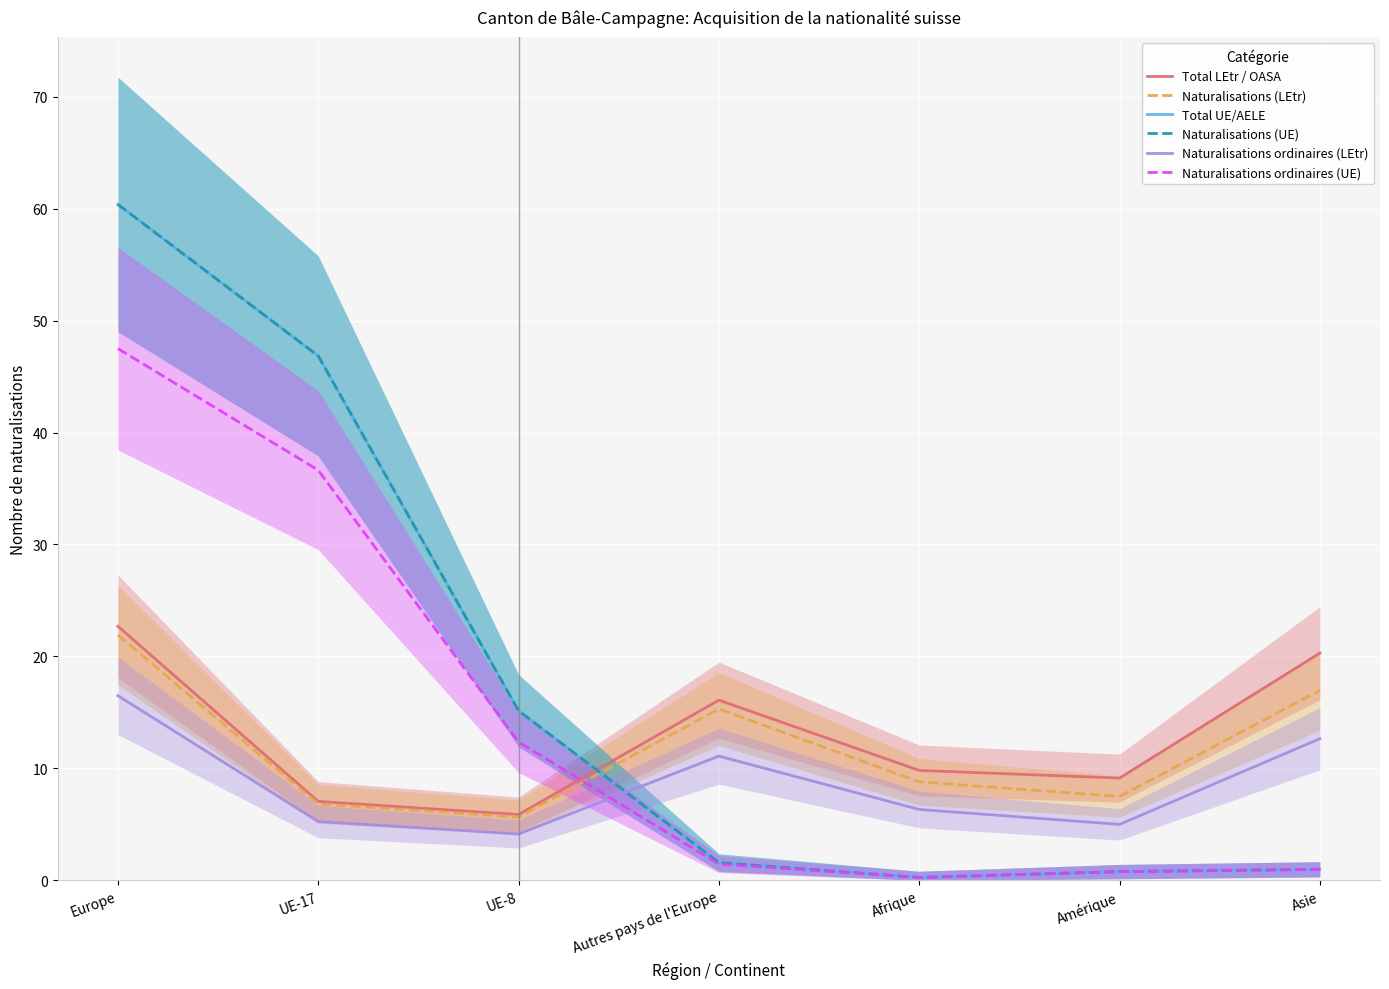

Reading left to right, extract all data points from this chart.

Total LEtr / OASA: 22.7	7.1	5.9	16.1	9.8	9.1	20.3
Naturalisations (LEtr): 21.9	6.8	5.7	15.3	8.8	7.5	17.0
Total UE/AELE: 60.4	46.8	15.2	1.6	0.3	0.8	1.0
Naturalisations (UE): 60.4	46.8	15.2	1.6	0.3	0.8	1.0
Naturalisations ordinaires (LEtr): 16.5	5.3	4.1	11.1	6.3	5.0	12.7
Naturalisations ordinaires (UE): 47.5	36.6	12.4	1.5	0.3	0.8	1.0